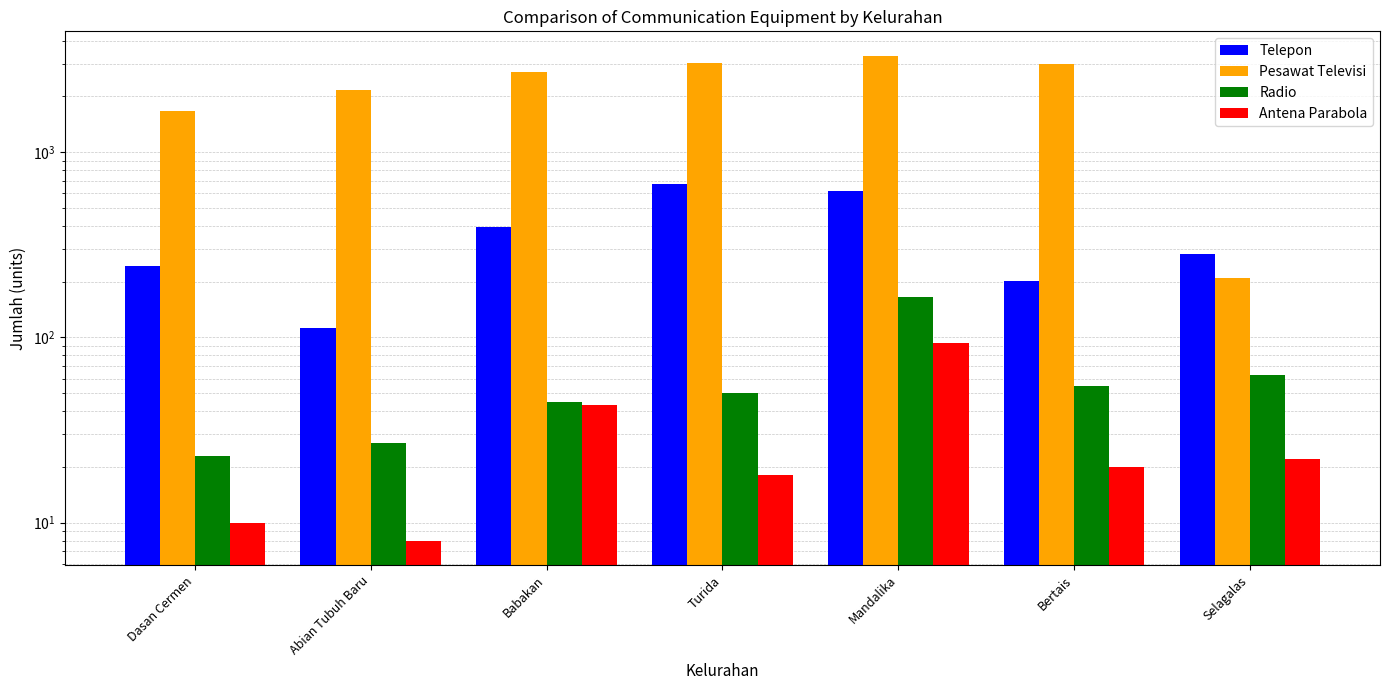

List the labels in order of Antena Parabola value, smallest first.

Abian Tubuh Baru, Dasan Cermen, Turida, Bertais, Selagalas, Babakan, Mandalika